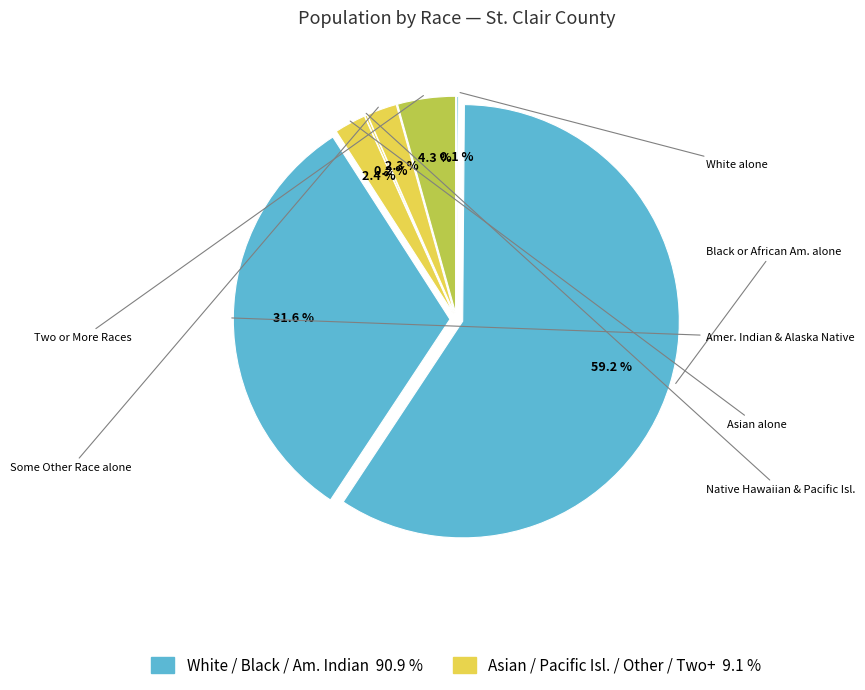

Approximately how many times larger is the value at Black or African American alone compared to American Indian and Alaska Native?

1.9